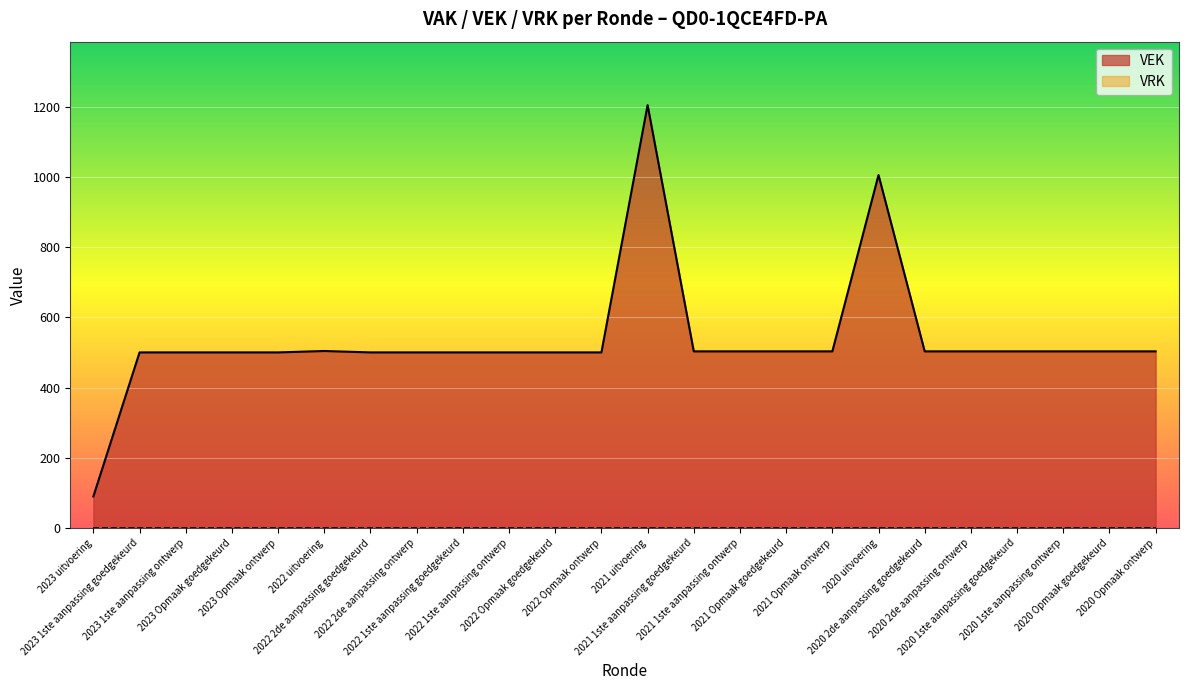

What is the label of the 2nd point from the left?

2023 1ste aanpassing goedgekeurd